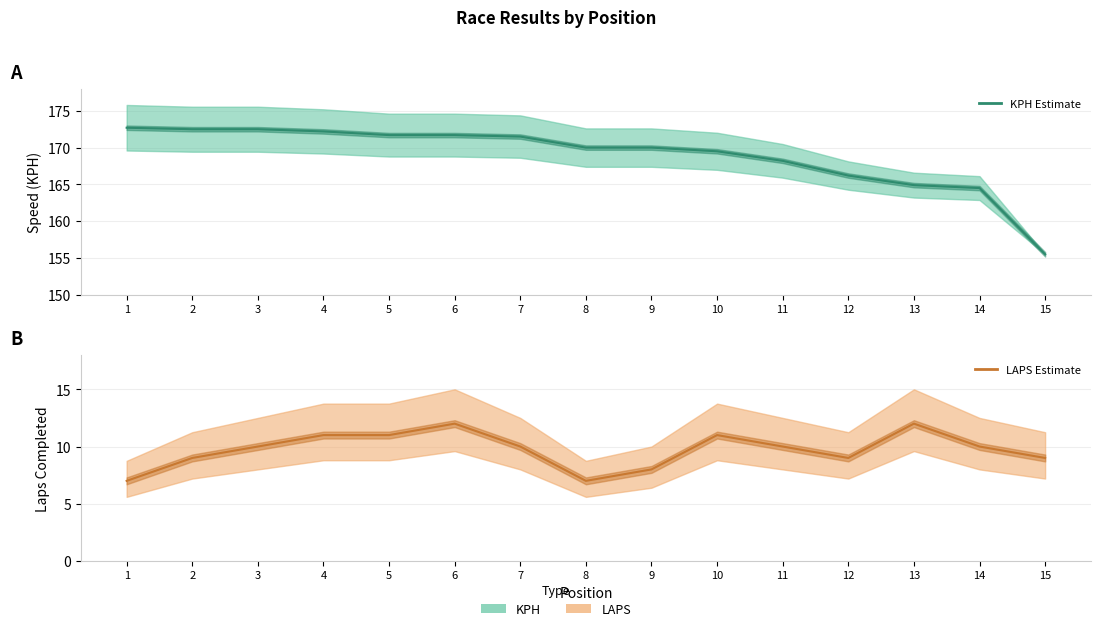

What is the spread (max minus min) of values at 5?

160.7